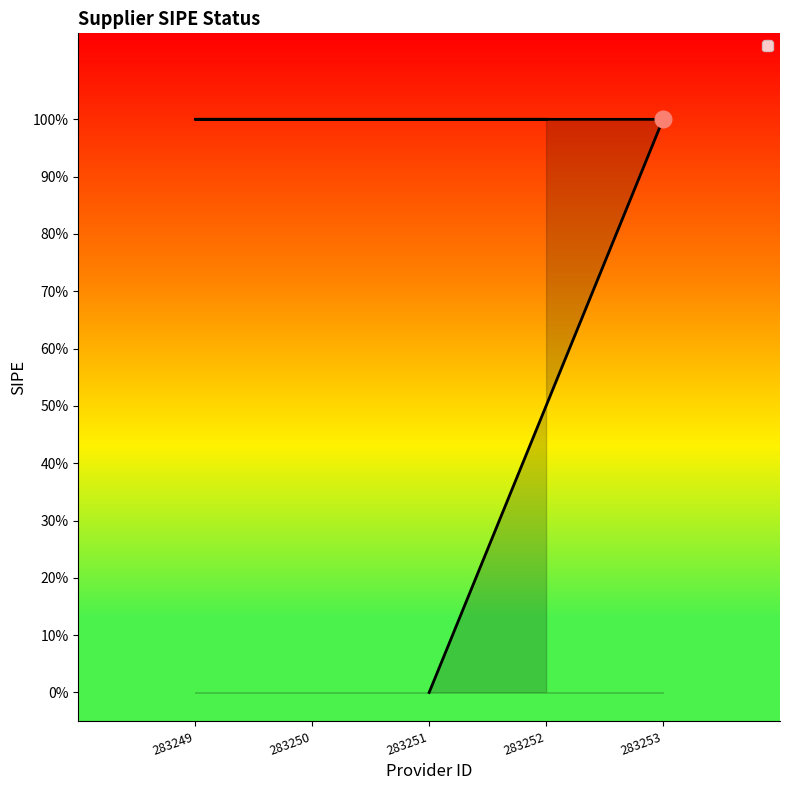

Which label corresponds to the largest value in the chart?

283253